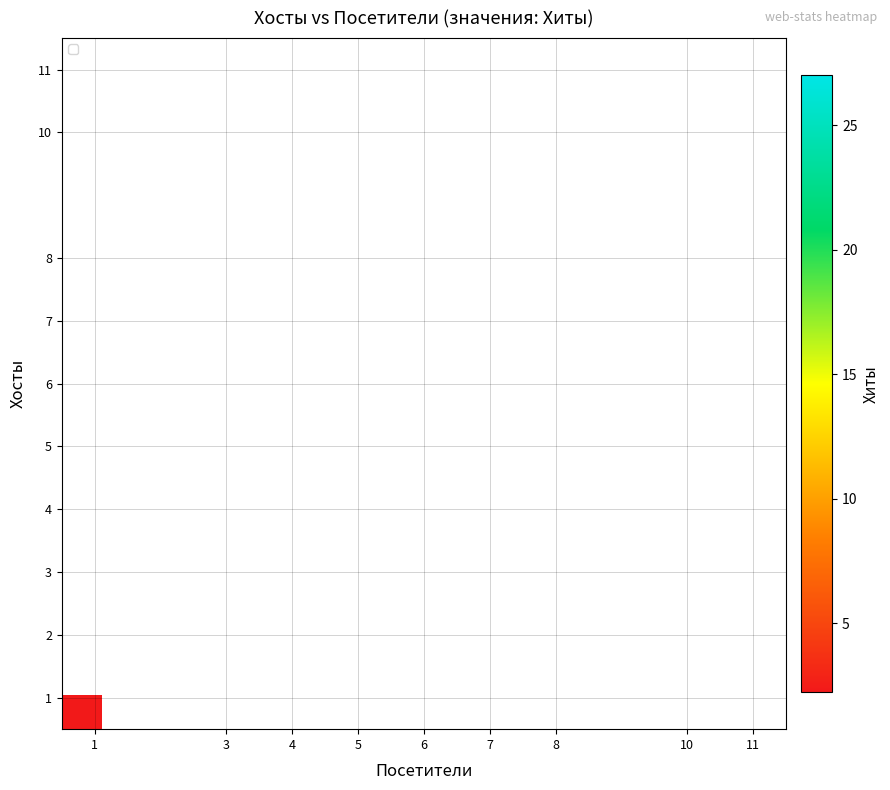

At how many categories does at least one series exceed 7?

8